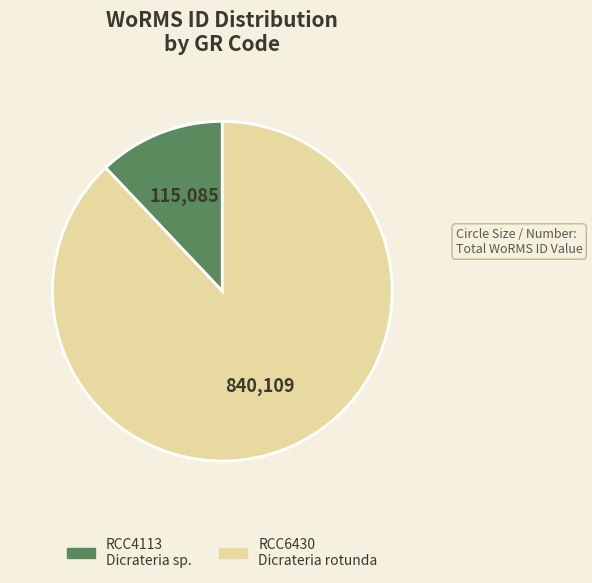

The RCC6430 slice represents 78% of the pie. True or false?

False